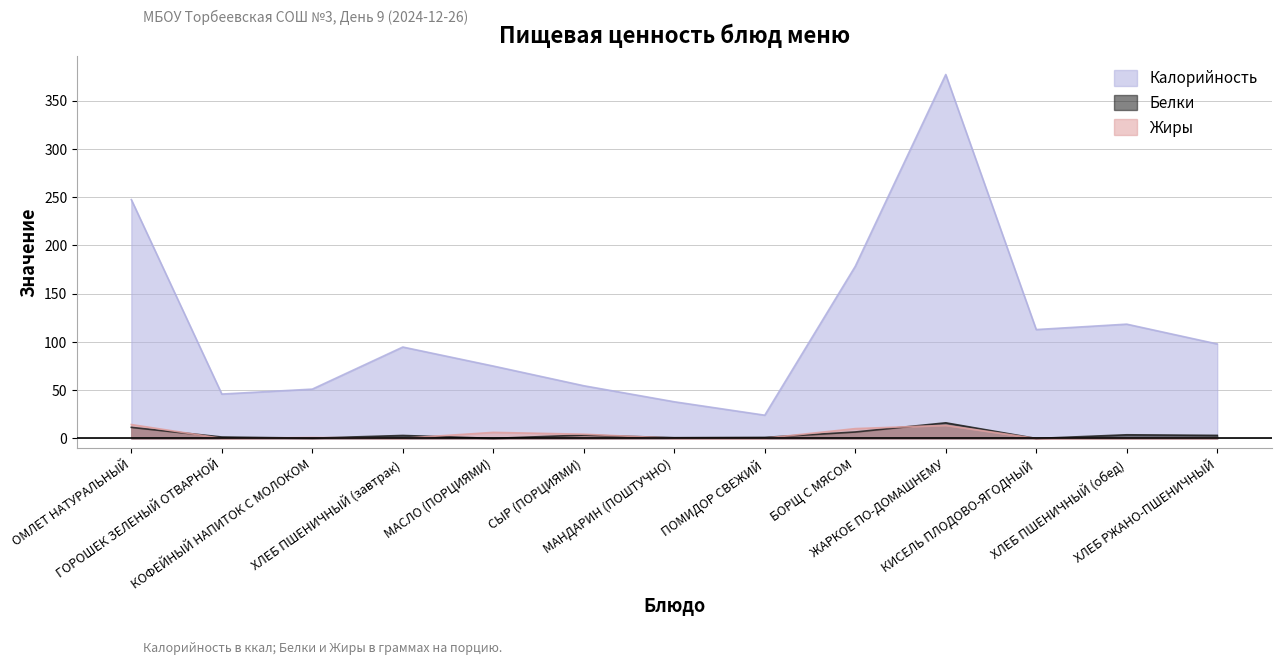

How many values in the Жиры series exceed 0?

12